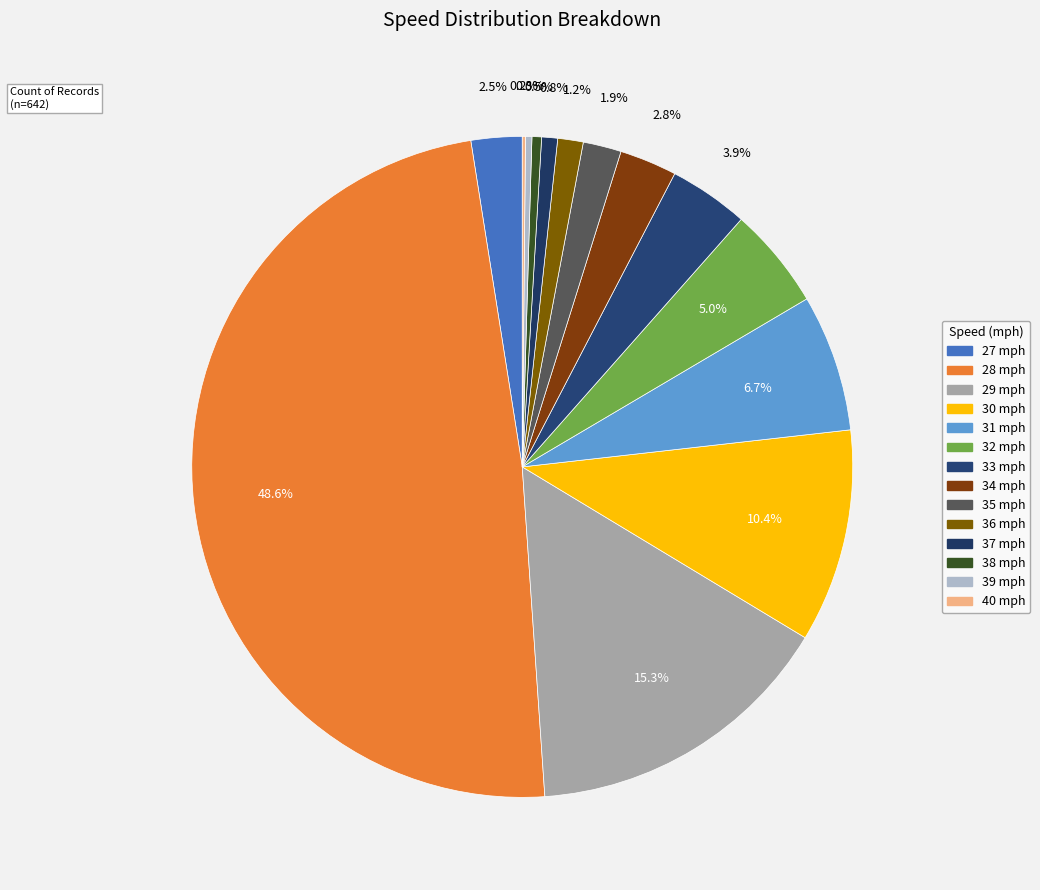

Do 29 mph and 40 mph together represent more than half of the pie?

No